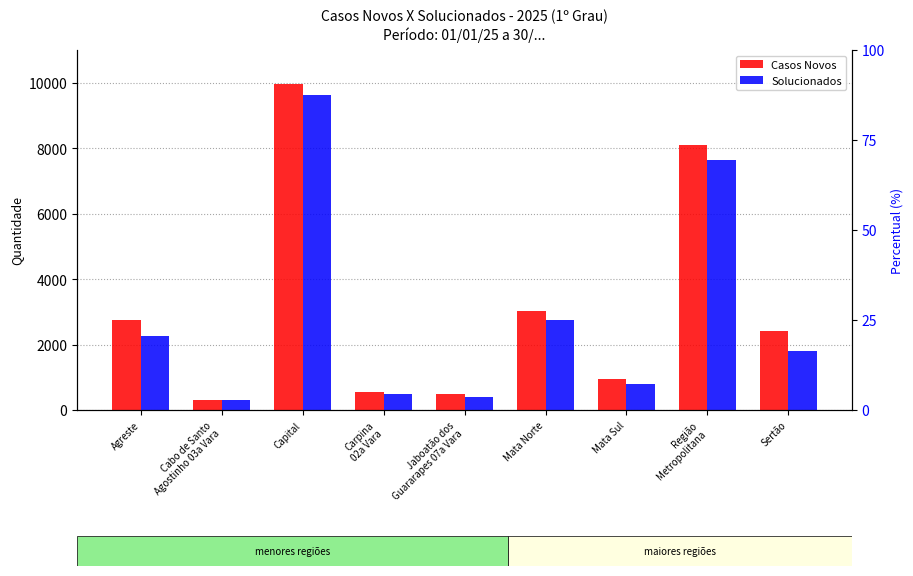

Where does the Solucionados series first go above 1790?

Agreste